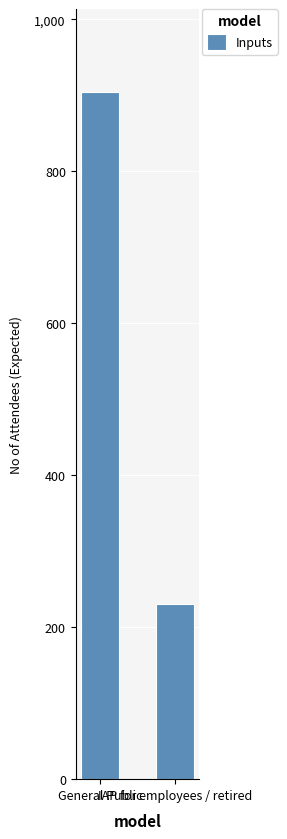

What is the sum of all values?

1135